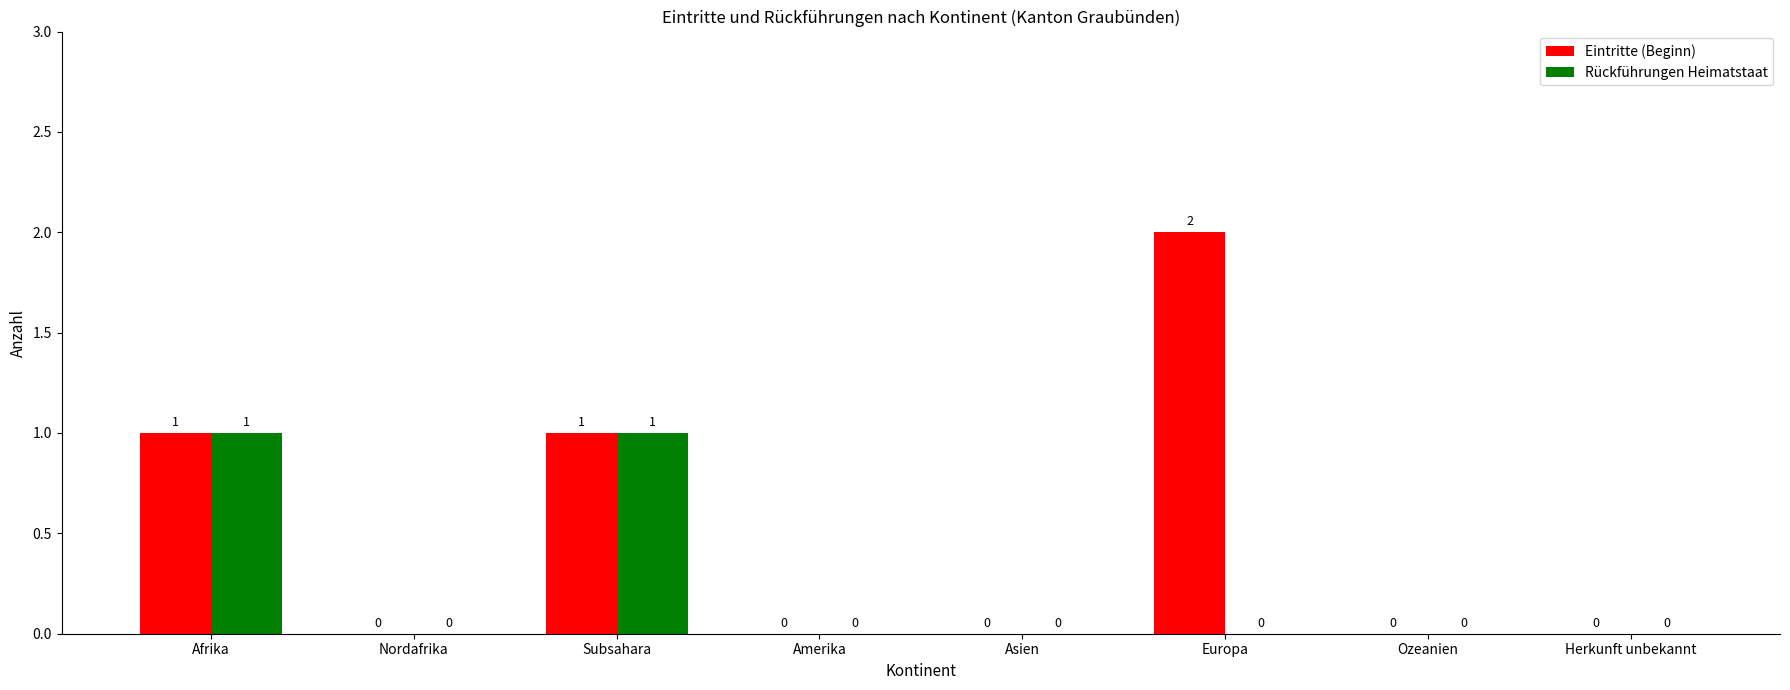

The Eintritte (Beginn) series shows 0 at Herkunft unbekannt. True or false?

True